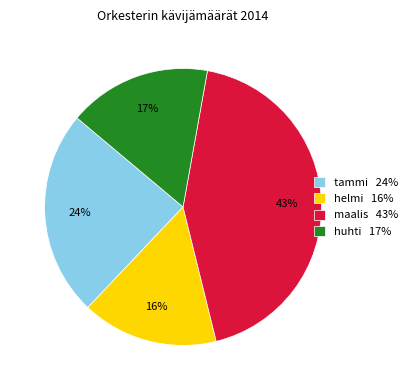

To the nearest percent, what is the difference between the huhti and tammi slice percentages?

7%